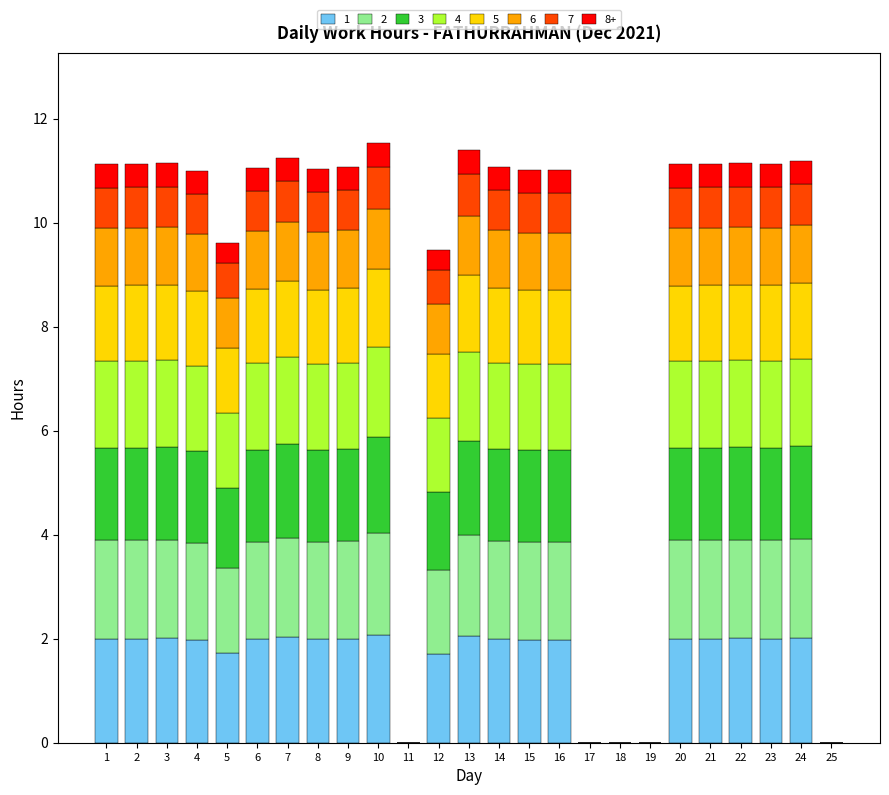

What is the maximum value for 1?

2.1